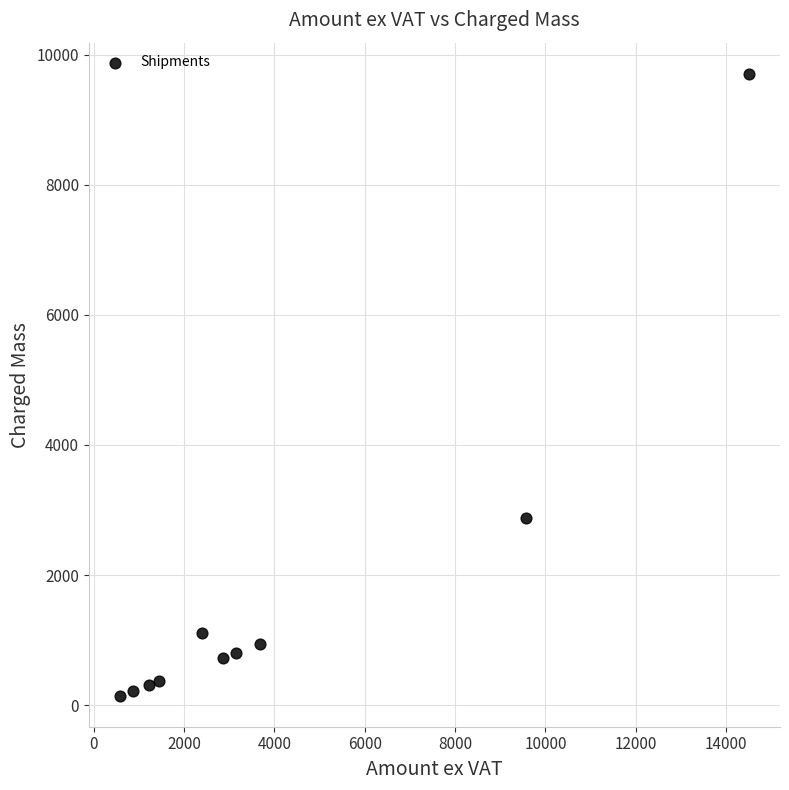

What is the average Y value?

1720